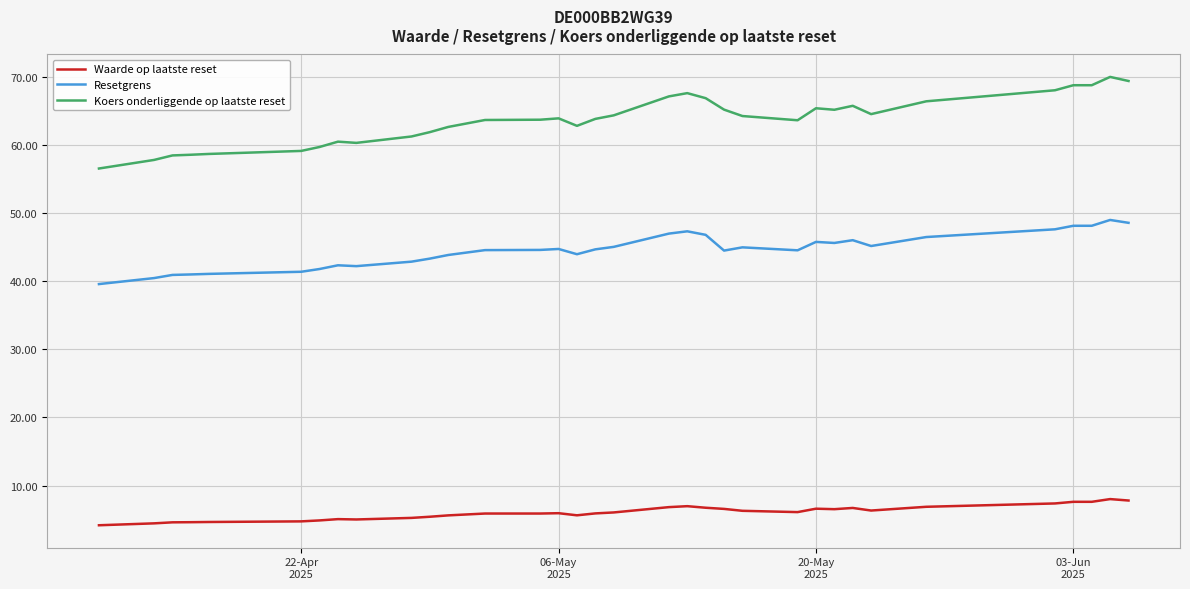

What is the maximum value shown in the chart?

70.0